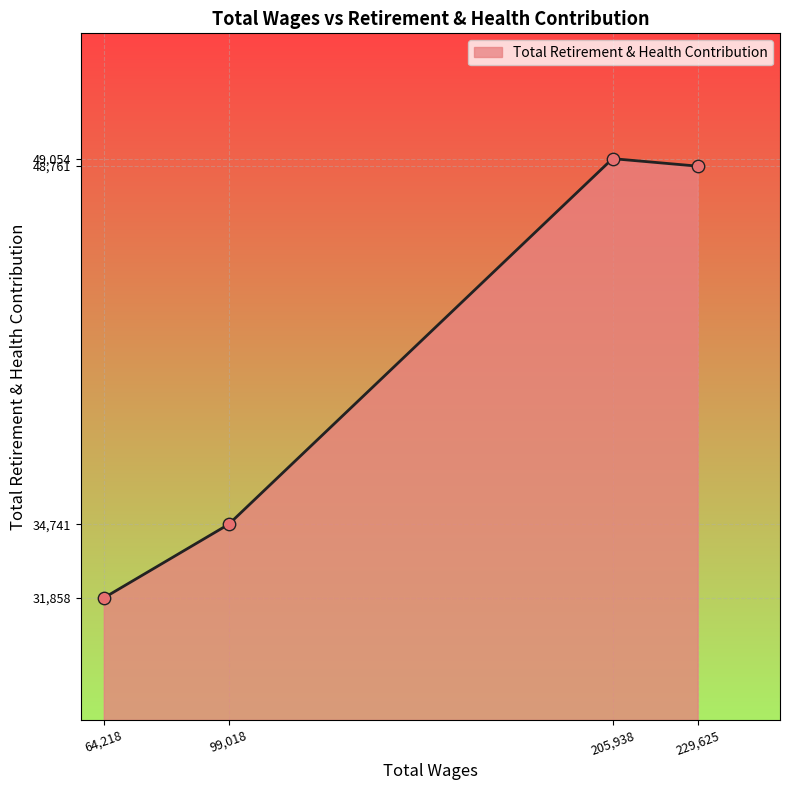

What is the change in value from 64,218 to 99,018?

+2883